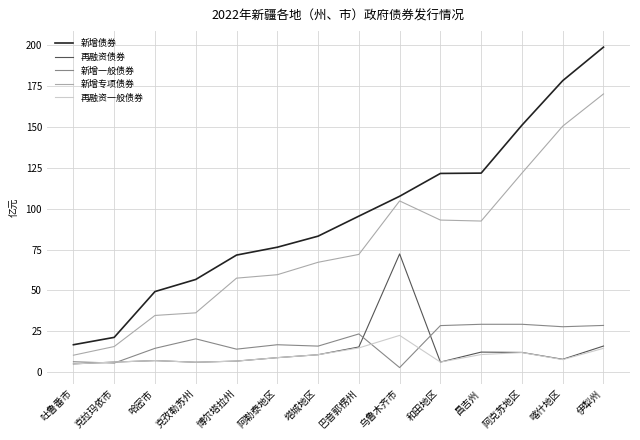

The 再融资一般债券 series shows 6.8 at 博尔塔拉州. True or false?

True